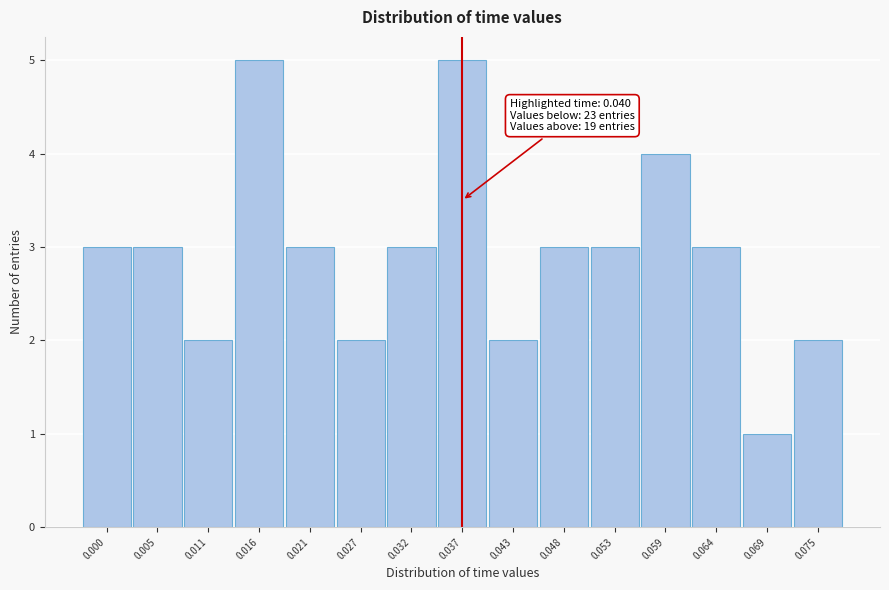

Reading left to right, extract all data points from this chart.

3	3	2	5	3	2	3	5	2	3	3	4	3	1	2